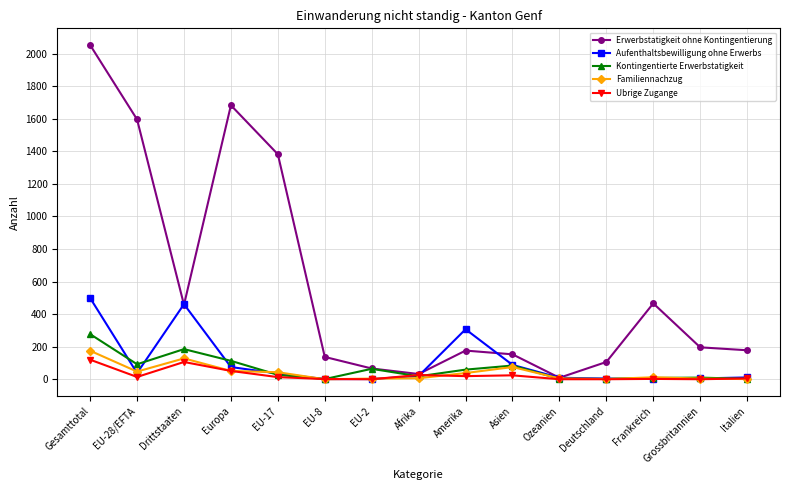

At how many categories does at least one series exceed 1443?

3